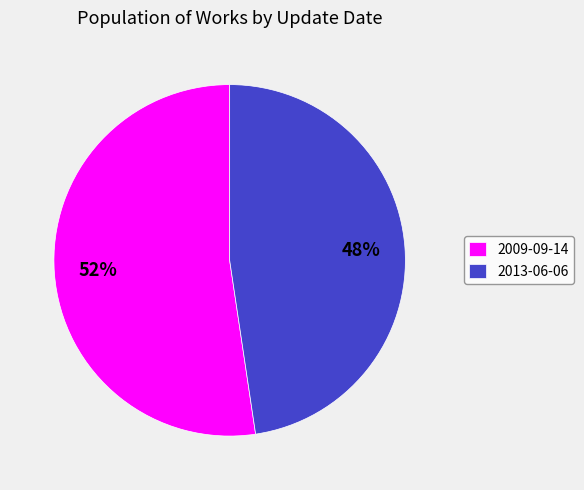

Do 2013-06-06 and 2009-09-14 together represent more than half of the pie?

Yes